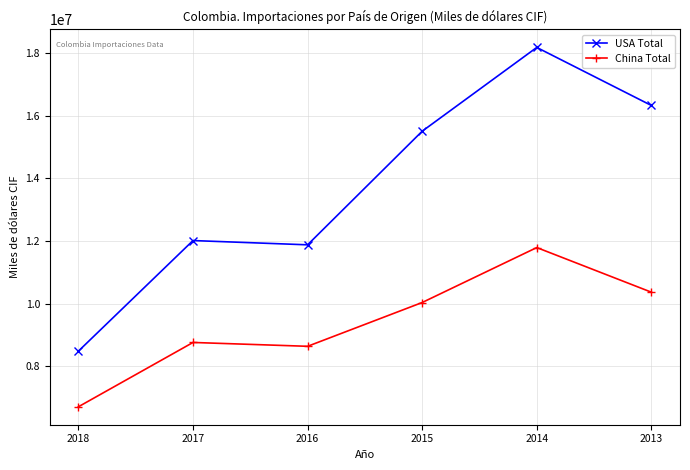

What is the minimum value for USA Total?

8477049.1